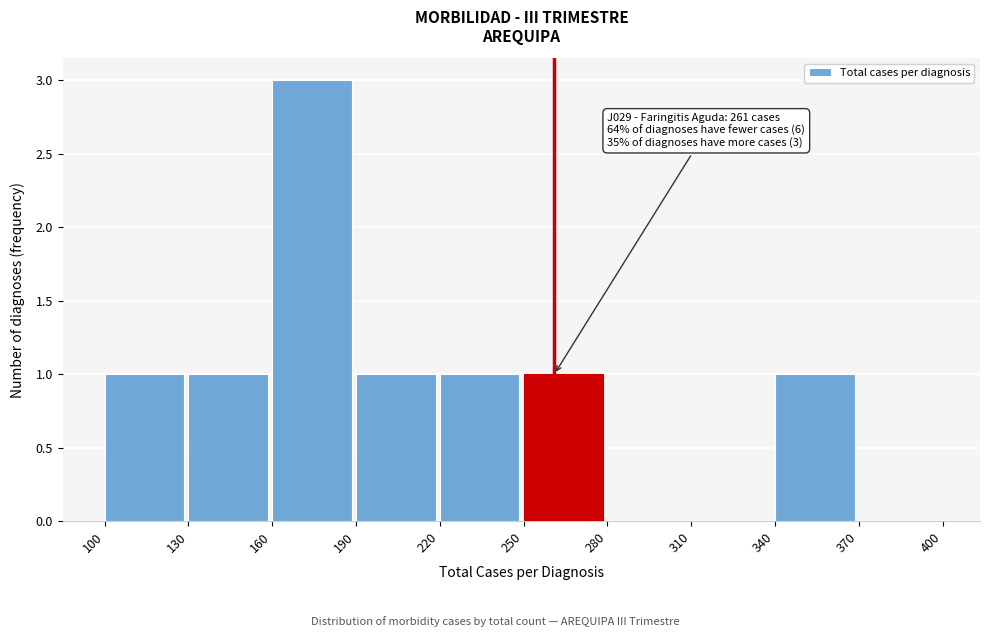

Which range on the x-axis has the tallest bar?

160 to 190